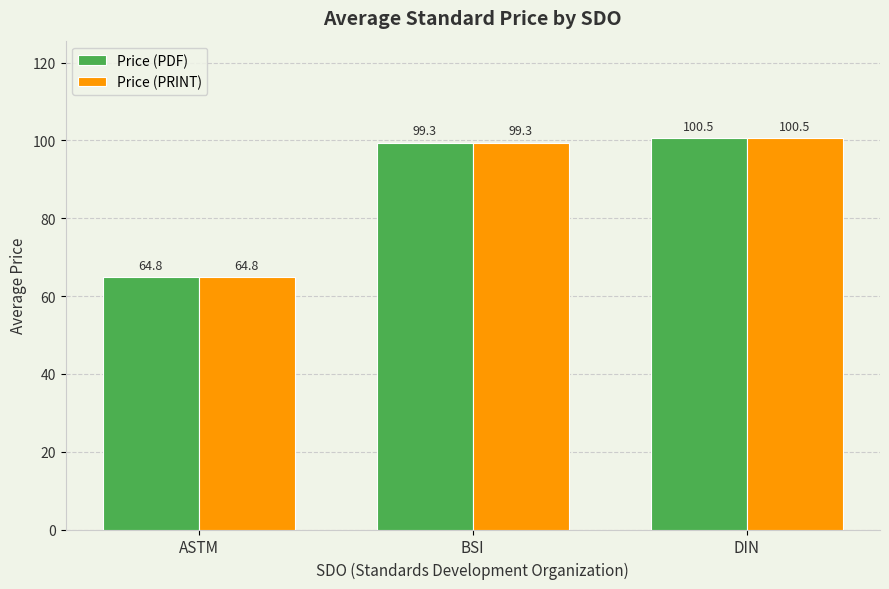

Is the value of Price (PRINT) at BSI greater than the value of Price (PDF) at ASTM?

Yes